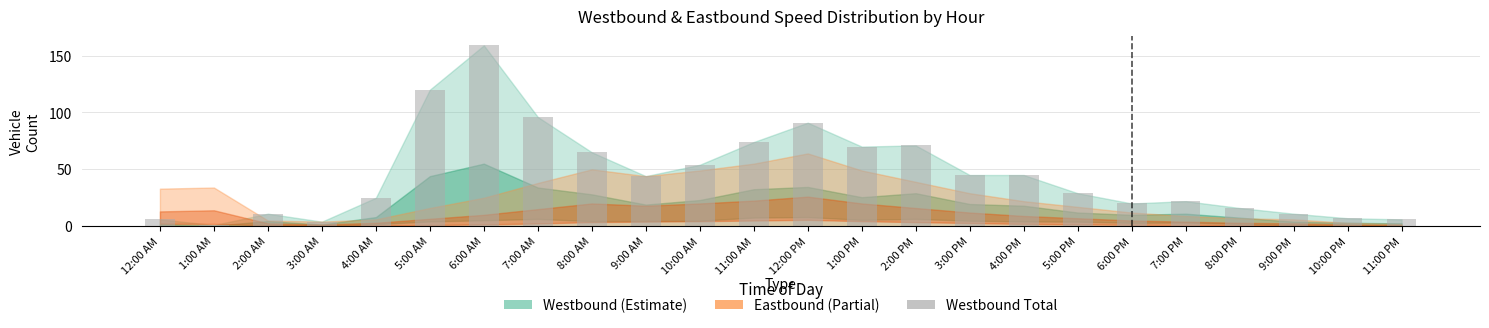

What is the label of the 18th bar from the right?

6:00 AM